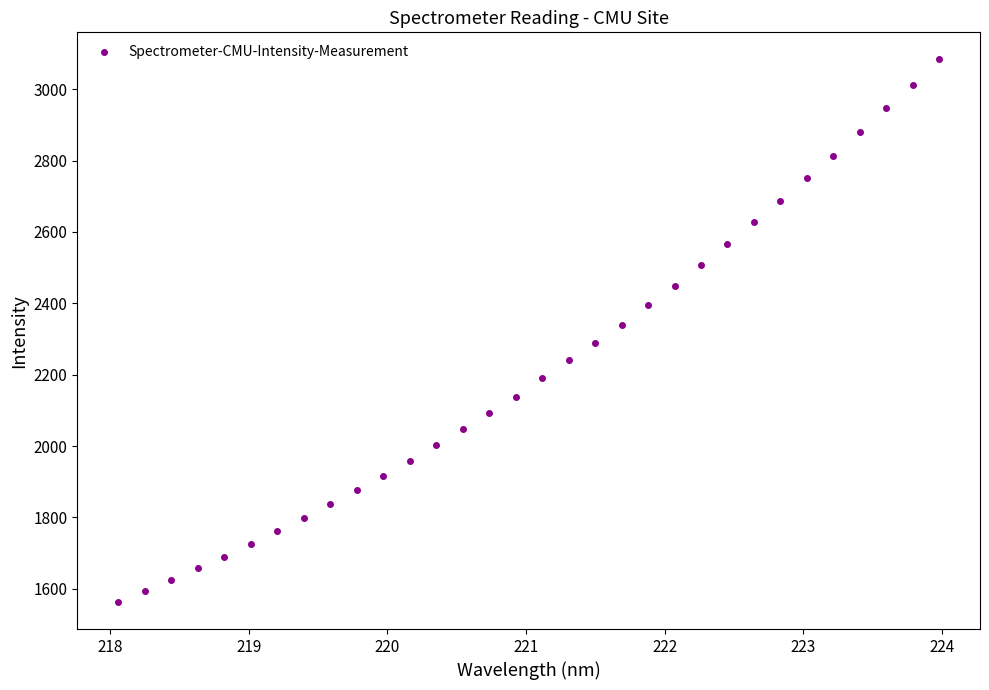

What is the range of Y values (max minus min)?

1520.1